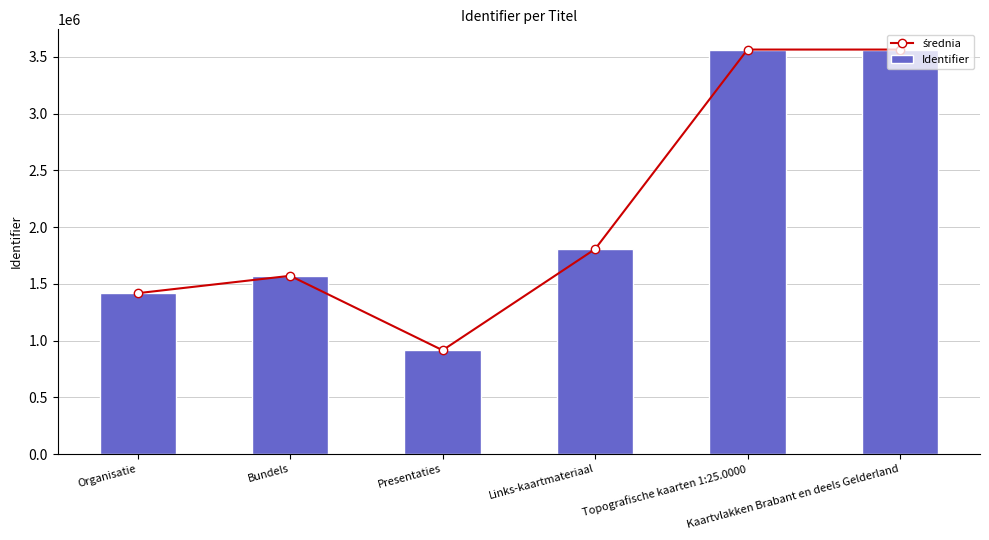

Which category has the highest value in the Identifier series?

Kaartvlakken Brabant en deels Gelderland